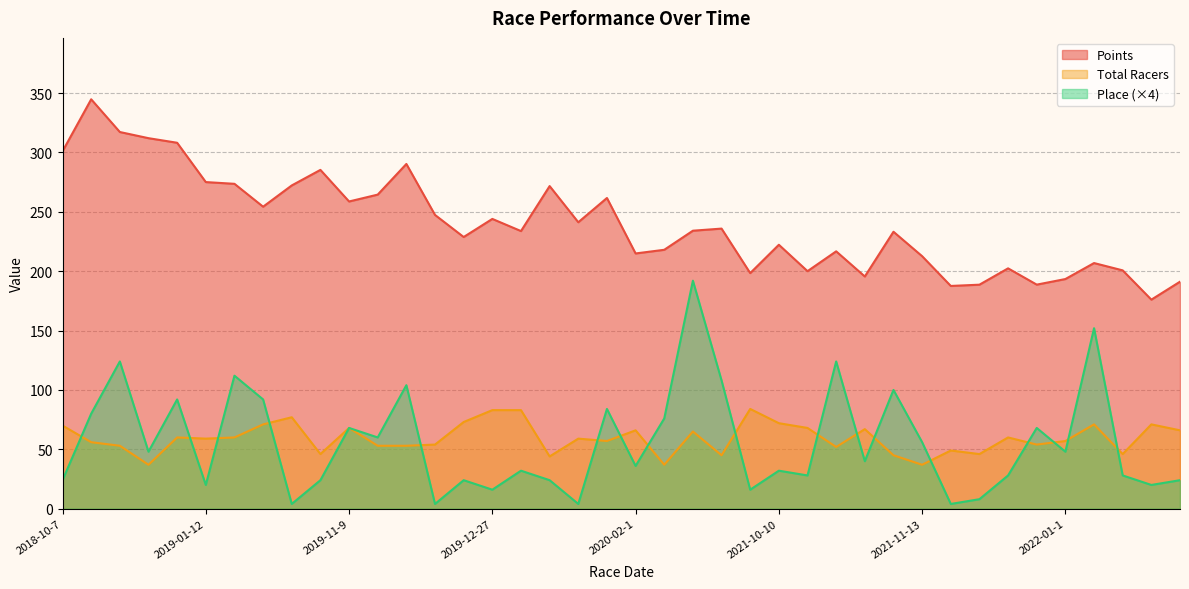

List the labels in order of Points value, largest first.

2018-10-20, 2018-11-17, 2018-12-29, 2018-12-30, 2018-10-7, 2019-11-24, 2019-10-27, 2019-01-12, 2019-01-27, 2019-09-22, 2019-12-30, 2019-11-16, 2020-01-26, 2019-11-9, 2019-02-2, 2019-12-15, 2019-12-27, 2020-01-11, 2021-01-30, 2020-12-20, 2019-12-29, 2021-11-11, 2019-12-22, 2021-10-10, 2020-11-8, 2021-10-31, 2020-02-1, 2021-11-13, 2022-01-2, 2021-12-12, 2022-01-16, 2021-10-24, 2021-09-19, 2021-11-1, 2022-01-1, 2022-10-23, 2021-12-19, 2021-12-11, 2021-11-21, 2022-10-9